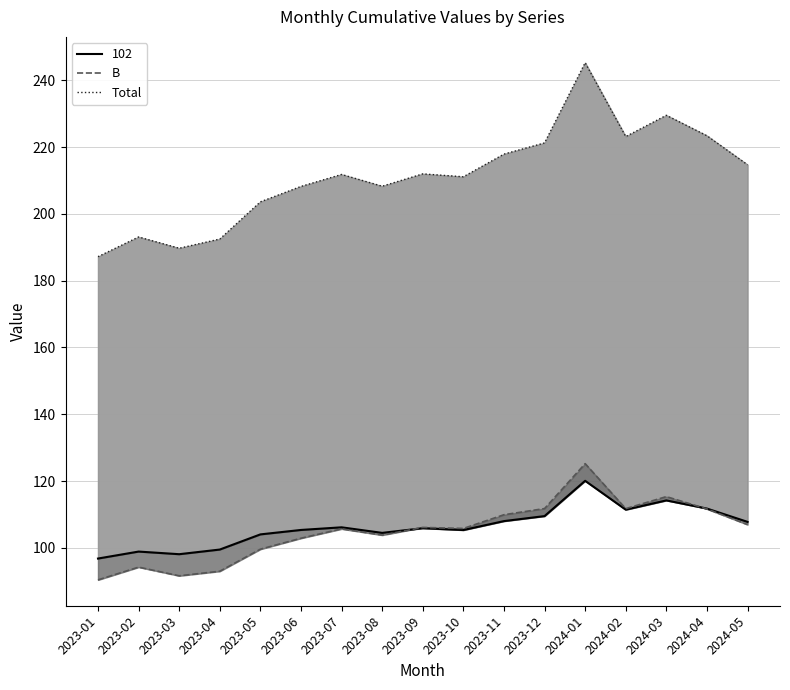

How many categories are shown in the chart?

17